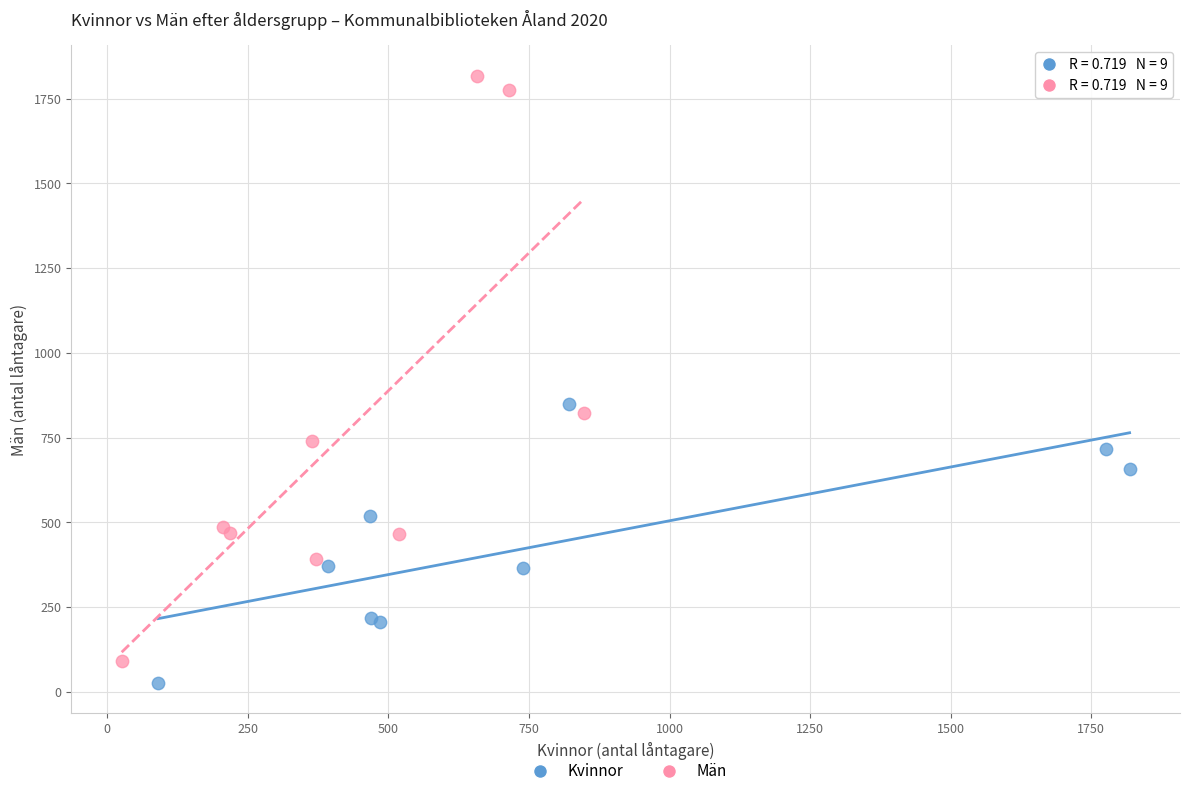

Which series contains the lowest Y value?

Kvinnor